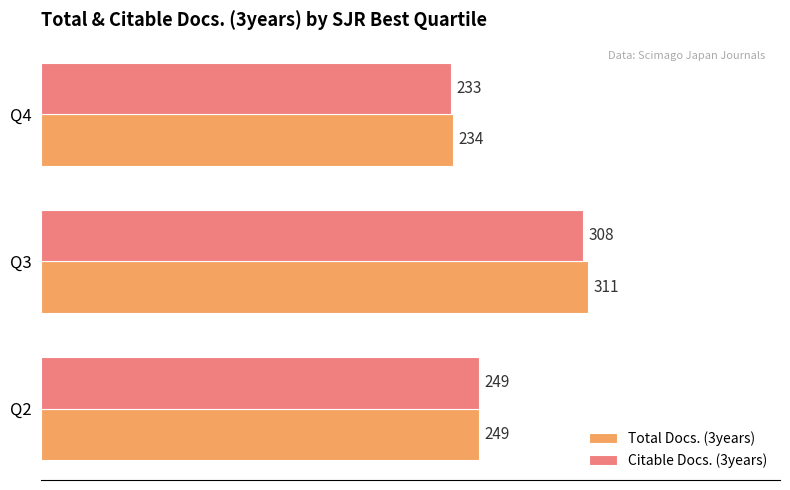

The value of Total Docs. (3years) at Q2 is 249. True or false?

True